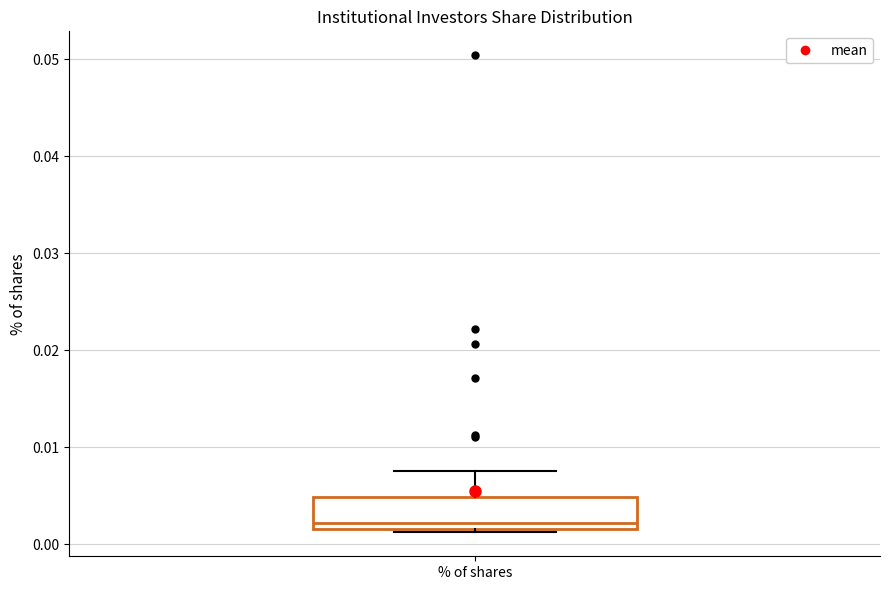

Transcribe this box plot: give where the median line is, the range the box spans, and where the two whiskers end, as read against the y-axis. The values are not printed on the chart, so give them approximately, as read against the axis.

median 0.002 (just above the box's lower edge), box 0.002 to 0.005, whiskers 0.001 to 0.008